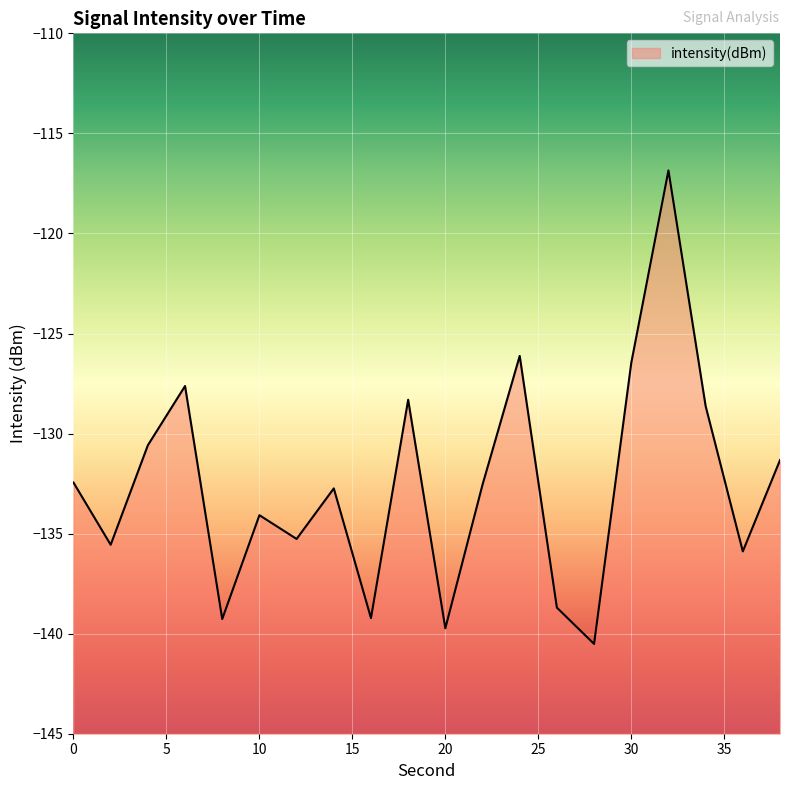

List the labels in order of value, smallest first.

28, 20, 8, 16, 26, 36, 2, 12, 10, 14, 22, 0, 38, 4, 34, 18, 6, 30, 24, 32